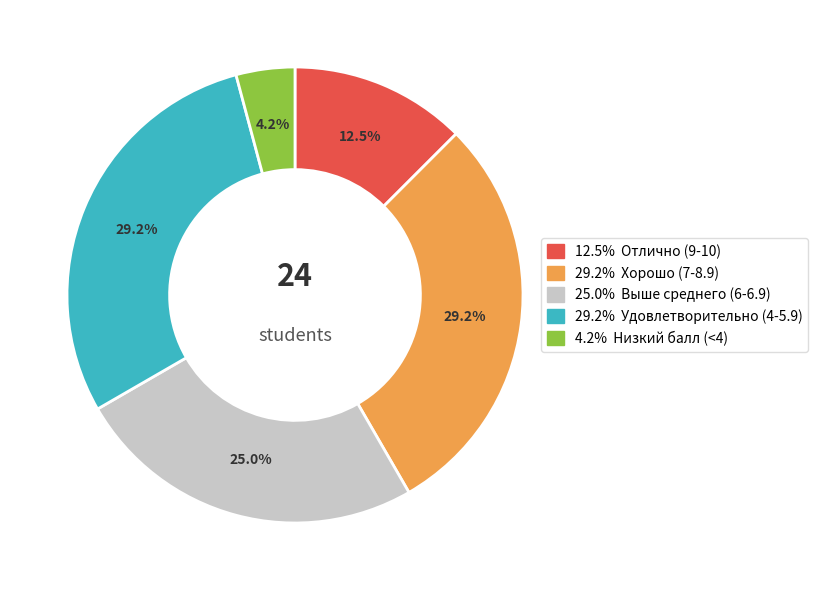

Is there any slice that represents more than half of the pie?

No